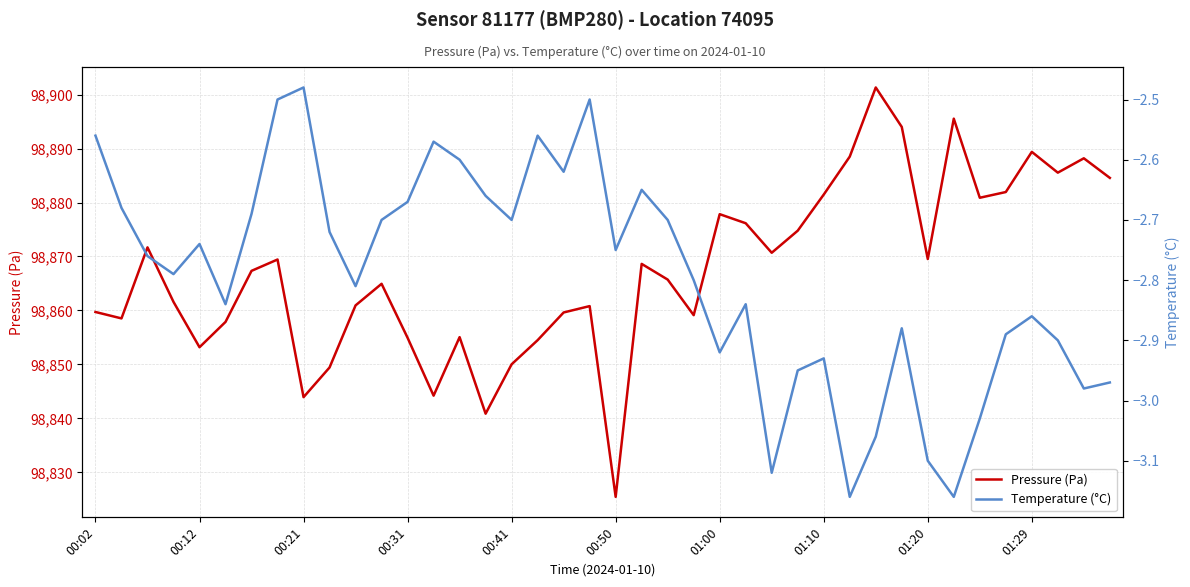

Which series has the largest total across all categories?

pressure